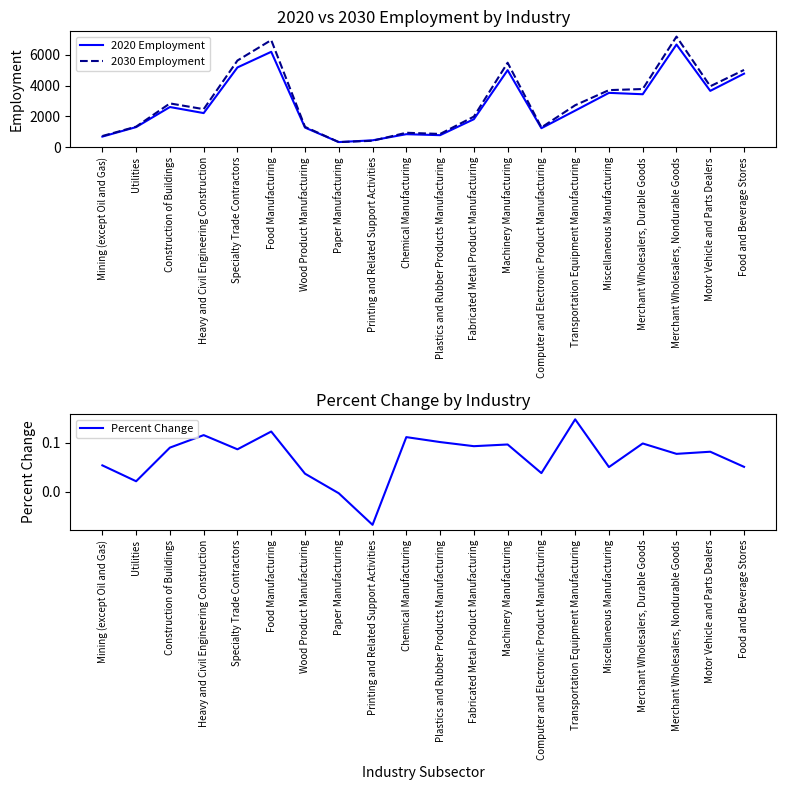

Which series has the largest range (max minus min)?

2030 Employment